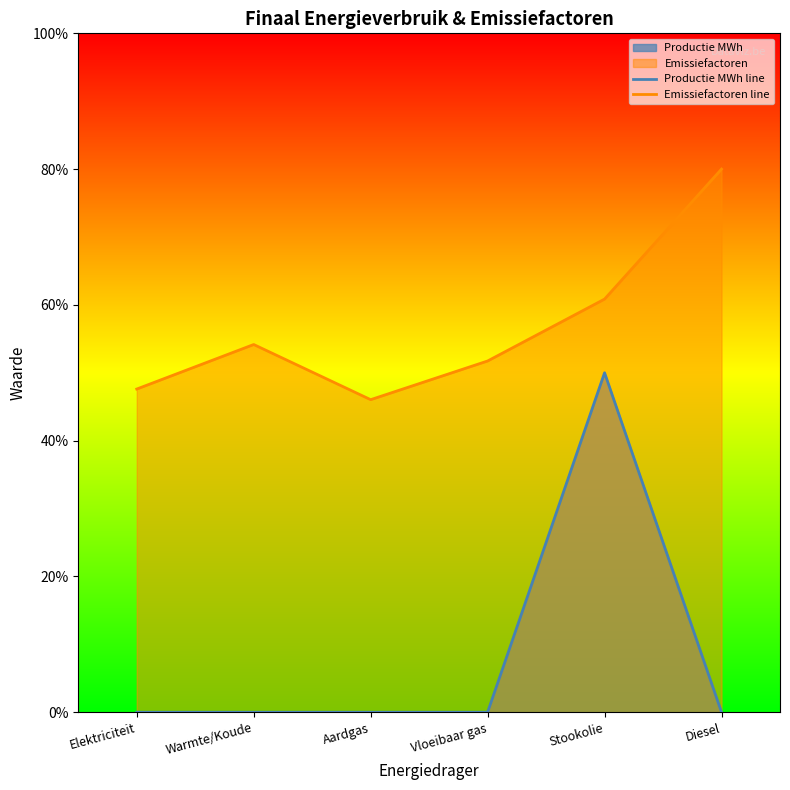

In Emissiefactoren line, how many points are higher than both neighbors (excluding endpoints)?

1